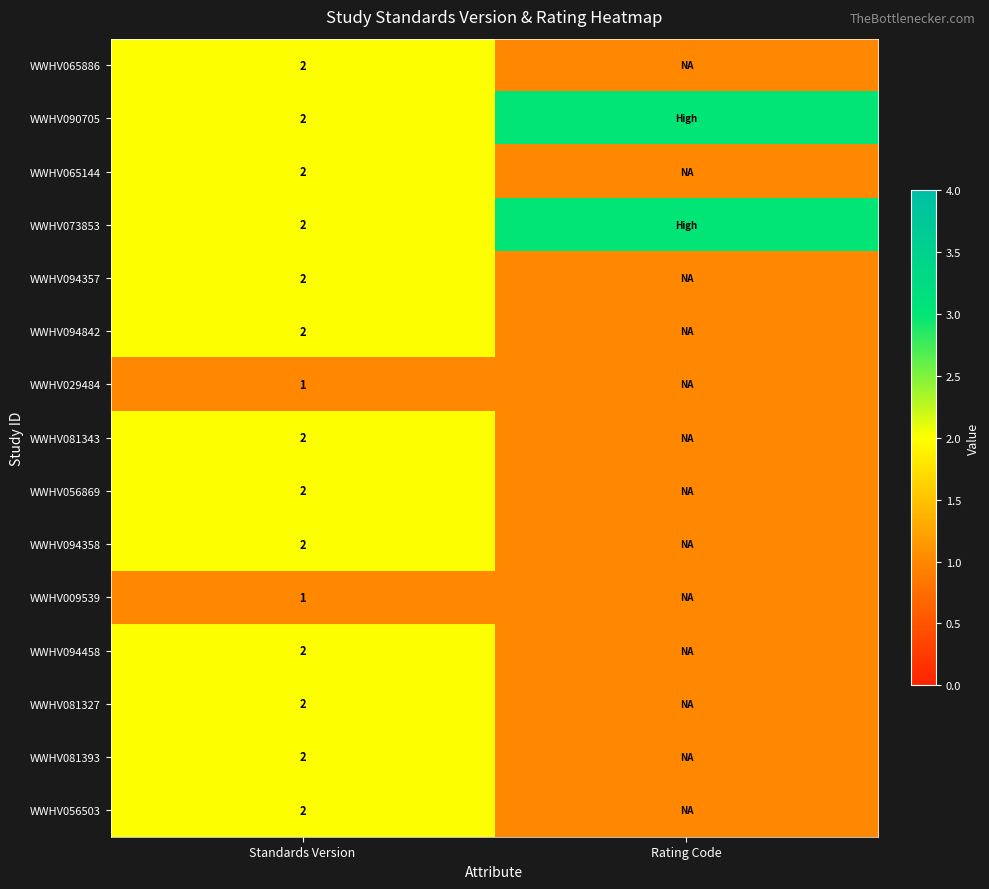

What is the total value across all series at Standards Version?

28